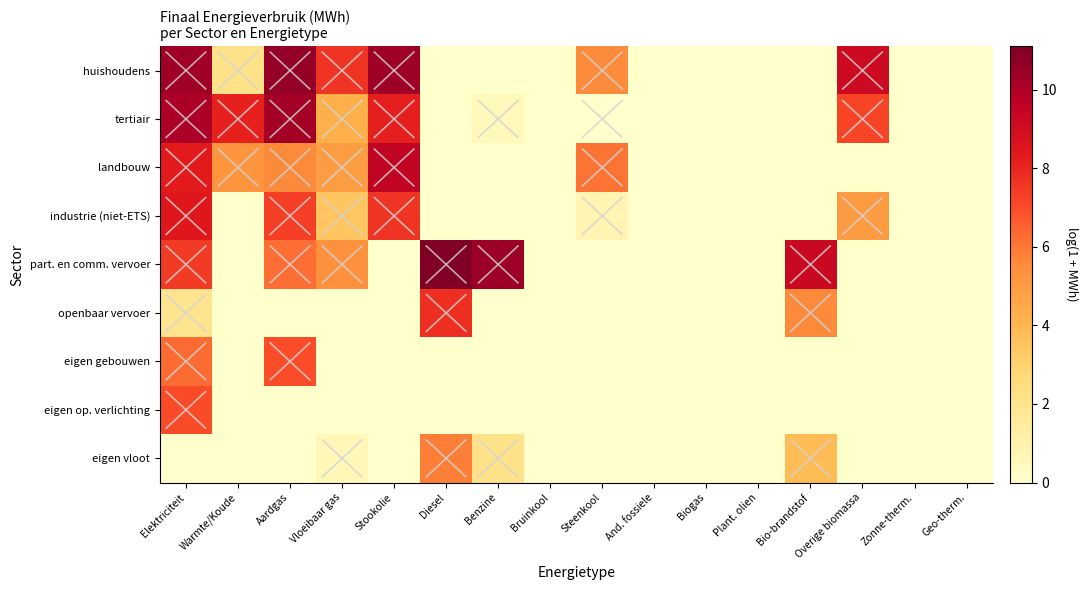

Reading right to left, list all the values displayed in this chart.

huishoudens: Geo-therm.=0.0	Zonne-therm.=0.0	Overige biomassa=9.1	Bio-brandstof=0.0	Plant. olien=0.0	Biogas=0.0	And. fossiele=0.0	Steenkool=5.6	Bruinkool=0.0	Benzine=0.0	Diesel=0.0	Stookolie=10.4	Vloeibaar gas=7.6	Aardgas=10.6	Warmte/Koude=2.1	Elektriciteit=10.4
tertiair: Geo-therm.=0.0	Zonne-therm.=0.0	Overige biomassa=7.2	Bio-brandstof=0.0	Plant. olien=0.0	Biogas=0.0	And. fossiele=0.0	Steenkool=0.0	Bruinkool=0.0	Benzine=0.5	Diesel=0.0	Stookolie=8.2	Vloeibaar gas=4.3	Aardgas=10.2	Warmte/Koude=8.1	Elektriciteit=10.1
landbouw: Geo-therm.=0.0	Zonne-therm.=0.0	Overige biomassa=0.0	Bio-brandstof=0.0	Plant. olien=0.0	Biogas=0.0	And. fossiele=0.0	Steenkool=6.1	Bruinkool=0.0	Benzine=0.0	Diesel=0.0	Stookolie=9.5	Vloeibaar gas=4.9	Aardgas=5.6	Warmte/Koude=5.2	Elektriciteit=8.3
industrie (niet-ETS): Geo-therm.=0.0	Zonne-therm.=0.0	Overige biomassa=5.0	Bio-brandstof=0.0	Plant. olien=0.0	Biogas=0.0	And. fossiele=0.0	Steenkool=0.8	Bruinkool=0.0	Benzine=0.0	Diesel=0.0	Stookolie=7.6	Vloeibaar gas=3.5	Aardgas=7.4	Warmte/Koude=0.0	Elektriciteit=8.4
part. en comm. vervoer: Geo-therm.=0.0	Zonne-therm.=0.0	Overige biomassa=0.0	Bio-brandstof=9.3	Plant. olien=0.0	Biogas=0.0	And. fossiele=0.0	Steenkool=0.0	Bruinkool=0.0	Benzine=10.4	Diesel=11.1	Stookolie=0.0	Vloeibaar gas=5.4	Aardgas=6.2	Warmte/Koude=0.0	Elektriciteit=7.4
openbaar vervoer: Geo-therm.=0.0	Zonne-therm.=0.0	Overige biomassa=0.0	Bio-brandstof=5.6	Plant. olien=0.0	Biogas=0.0	And. fossiele=0.0	Steenkool=0.0	Bruinkool=0.0	Benzine=0.0	Diesel=7.7	Stookolie=0.0	Vloeibaar gas=0.0	Aardgas=0.0	Warmte/Koude=0.0	Elektriciteit=2.0
eigen gebouwen: Geo-therm.=0.0	Zonne-therm.=0.0	Overige biomassa=0.0	Bio-brandstof=0.0	Plant. olien=0.0	Biogas=0.0	And. fossiele=0.0	Steenkool=0.0	Bruinkool=0.0	Benzine=0.0	Diesel=0.0	Stookolie=0.0	Vloeibaar gas=0.0	Aardgas=7.0	Warmte/Koude=0.0	Elektriciteit=6.3
eigen op. verlichting: Geo-therm.=0.0	Zonne-therm.=0.0	Overige biomassa=0.0	Bio-brandstof=0.0	Plant. olien=0.0	Biogas=0.0	And. fossiele=0.0	Steenkool=0.0	Bruinkool=0.0	Benzine=0.0	Diesel=0.0	Stookolie=0.0	Vloeibaar gas=0.0	Aardgas=0.0	Warmte/Koude=0.0	Elektriciteit=7.0
eigen vloot: Geo-therm.=0.0	Zonne-therm.=0.0	Overige biomassa=0.0	Bio-brandstof=3.8	Plant. olien=0.0	Biogas=0.0	And. fossiele=0.0	Steenkool=0.0	Bruinkool=0.0	Benzine=2.1	Diesel=5.9	Stookolie=0.0	Vloeibaar gas=0.6	Aardgas=0.0	Warmte/Koude=0.0	Elektriciteit=0.0